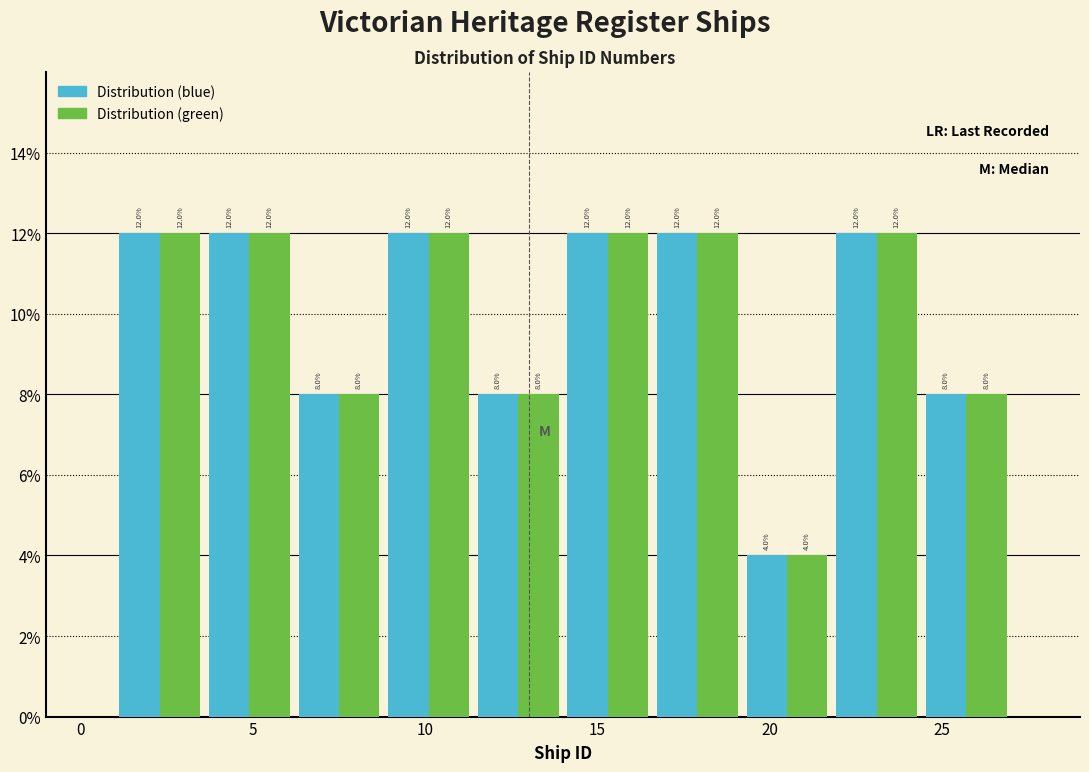

Reading left to right, list every range on the x-axis with the height of the bar of each series over it. The bar edges are not printed on the chart, so give them approximately, as read against the axis.

1.0 to 3.6: Distribution (blue)=12.0	Distribution (green)=12.0
3.6 to 6.2: Distribution (blue)=12.0	Distribution (green)=12.0
6.2 to 8.8: Distribution (blue)=8.0	Distribution (green)=8.0
8.8 to 11.4: Distribution (blue)=12.0	Distribution (green)=12.0
11.4 to 14.0: Distribution (blue)=8.0	Distribution (green)=8.0
14.0 to 16.6: Distribution (blue)=12.0	Distribution (green)=12.0
16.6 to 19.2: Distribution (blue)=12.0	Distribution (green)=12.0
19.2 to 21.8: Distribution (blue)=4.0	Distribution (green)=4.0
21.8 to 24.4: Distribution (blue)=12.0	Distribution (green)=12.0
24.4 to 27.0: Distribution (blue)=8.0	Distribution (green)=8.0